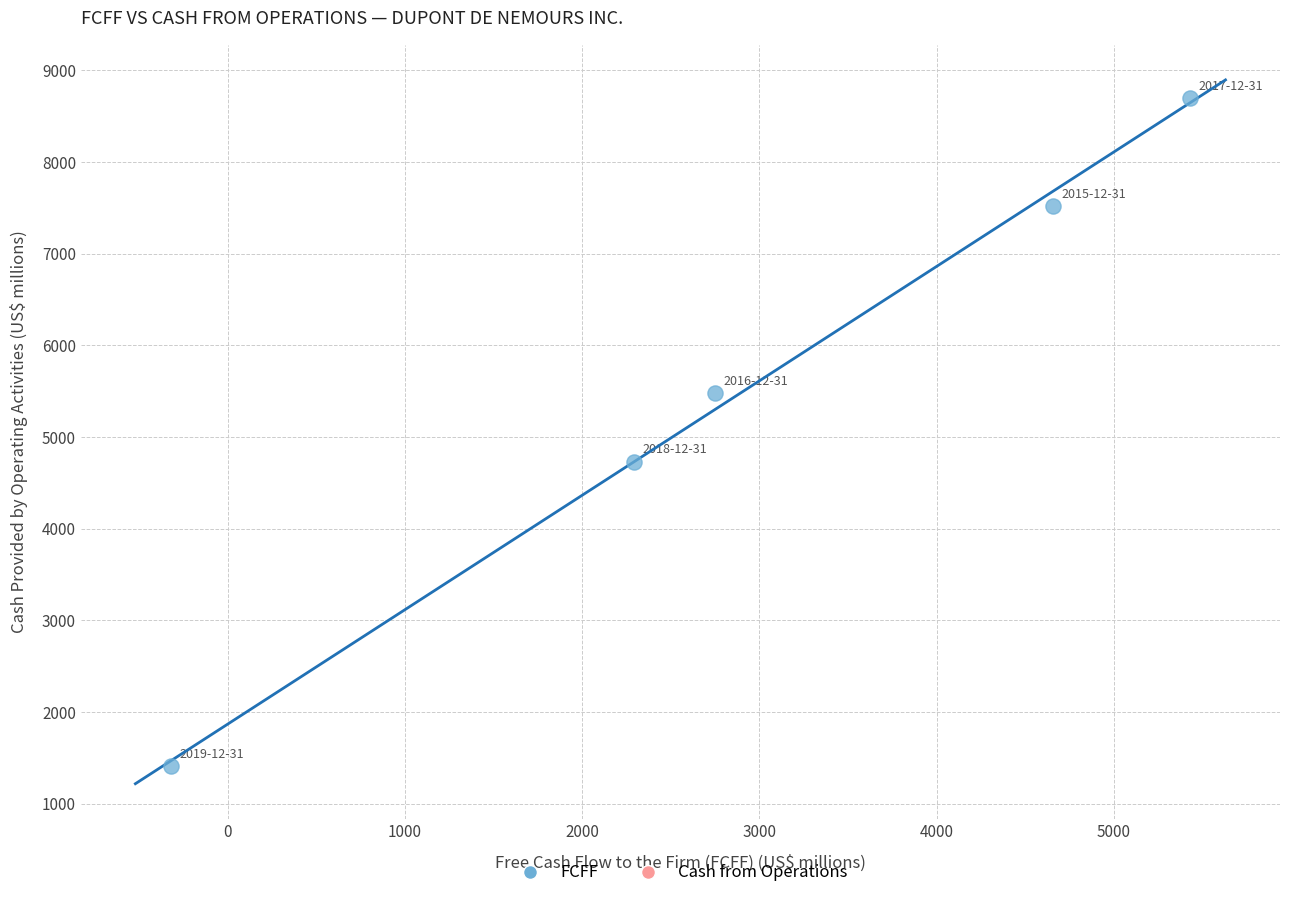

What Y value in the scatter plot is closest to 5052?

4731